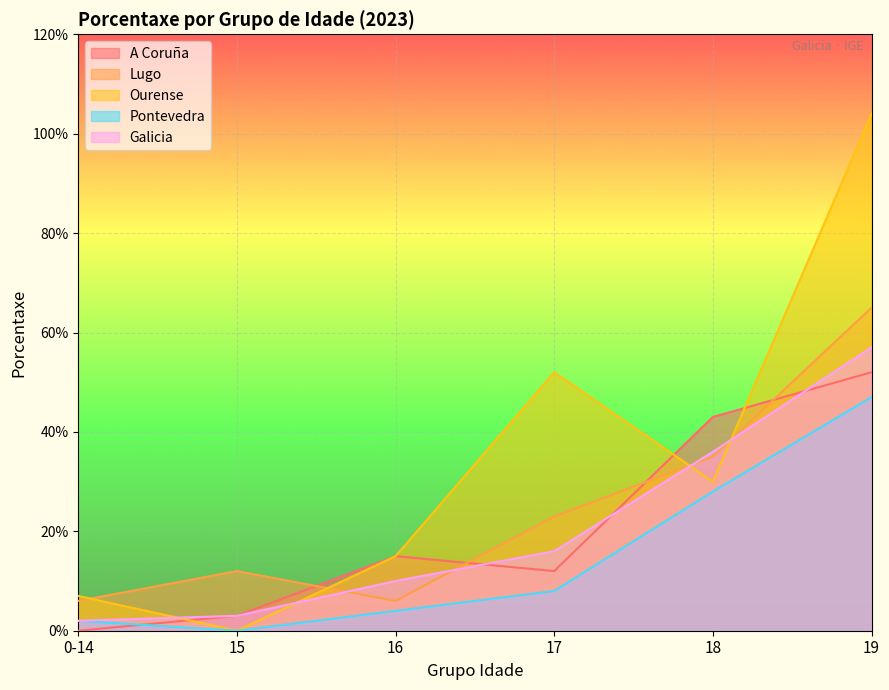

Which category has the lowest value in the Lugo series?

0-14